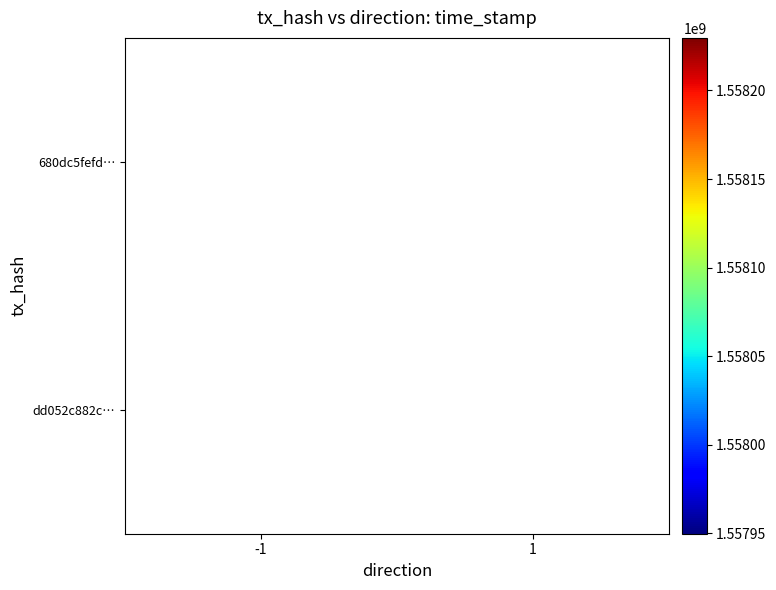

The dd052c882c… series shows 1557949802 at 1. True or false?

True